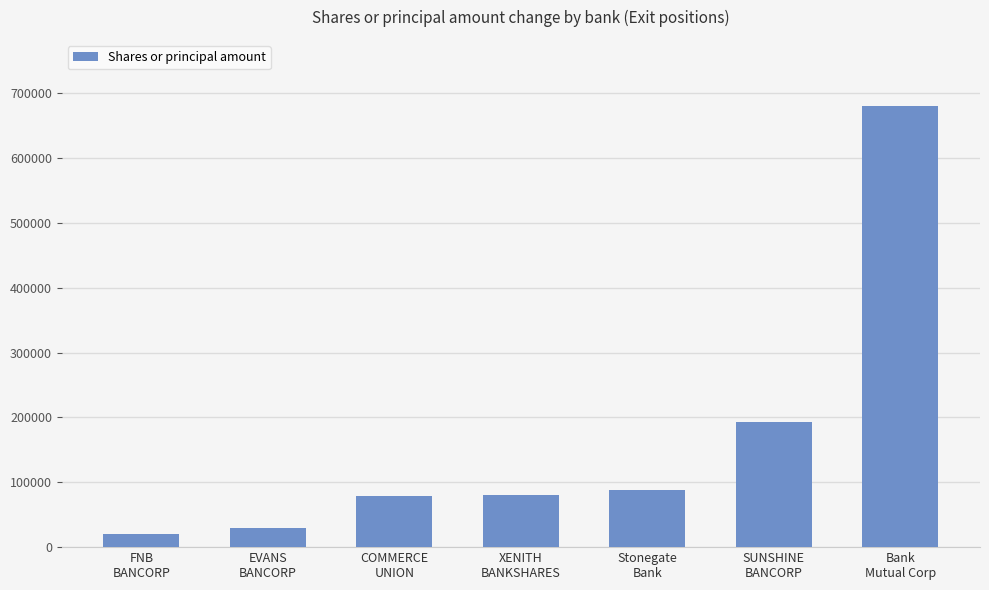

Does the chart contain stacked bars?

No